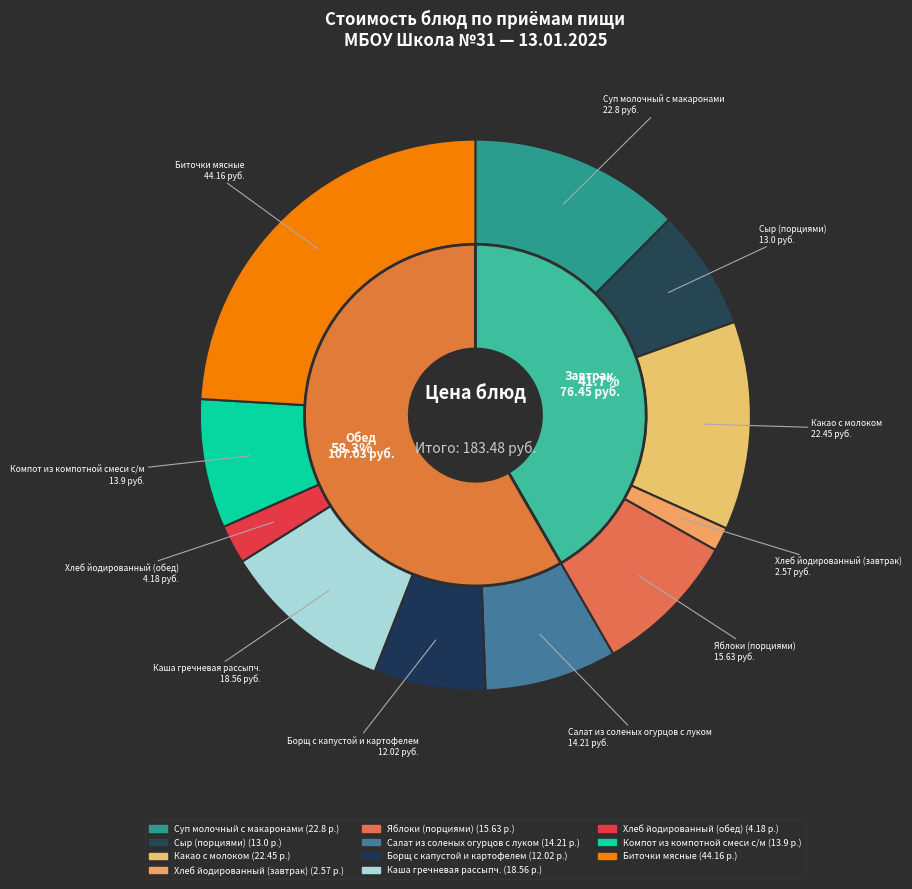

To the nearest percent, what is the difference between the largest and smallest slice percentages?

23%